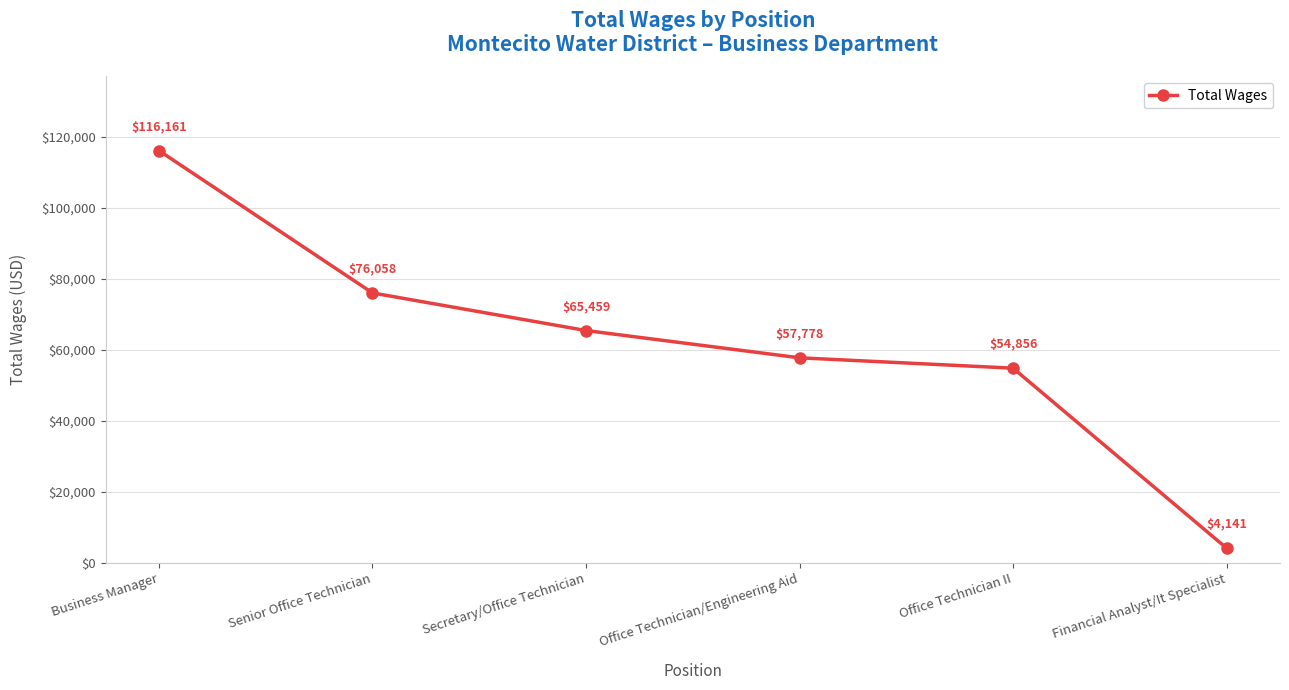

Rank the categories by value from lowest to highest.

Financial Analyst/It Specialist, Office Technician II, Office Technician/Engineering Aid, Secretary/Office Technician, Senior Office Technician, Business Manager